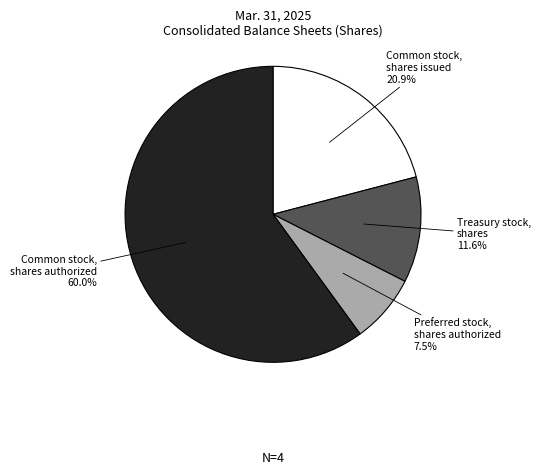

Is the sum of Preferred stock, shares authorized and Treasury stock, shares greater than half?

No